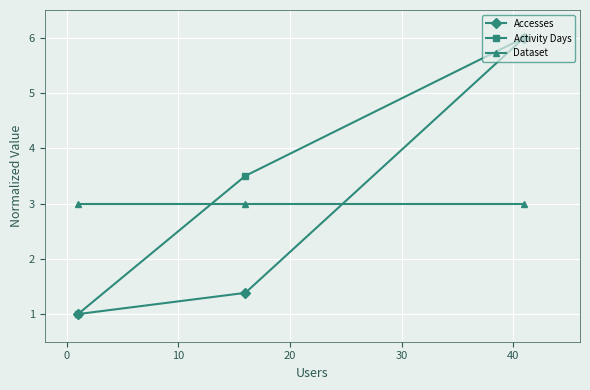

What is the value of the Activity Days point at the 2nd from the left?

3.5